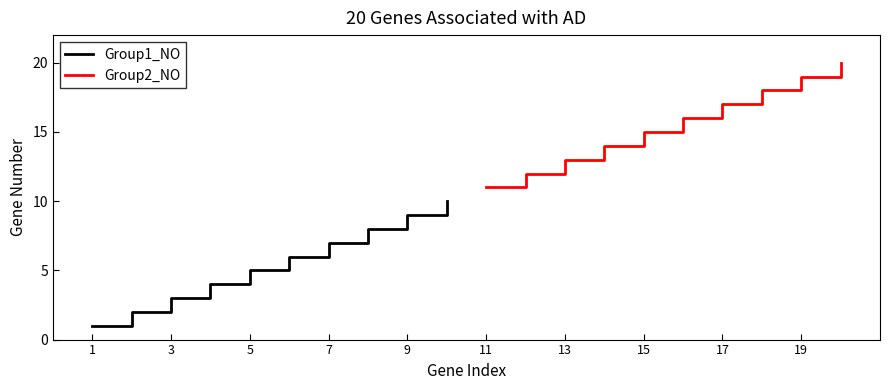

True or false: Group1_NO has a value of 3 at 11.

False